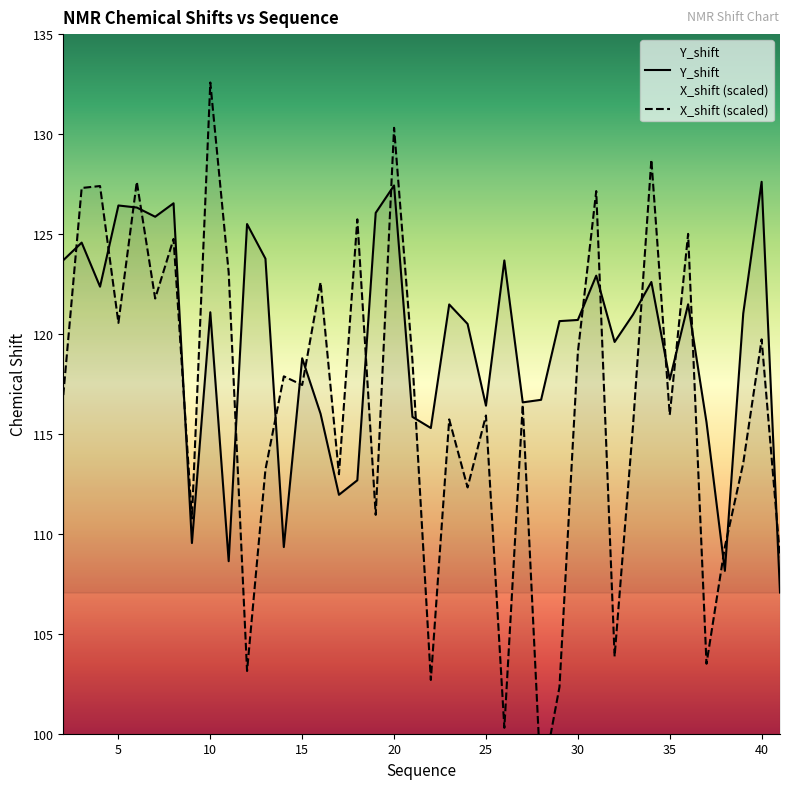

Which series has the largest range (max minus min)?

X_shift (scaled)